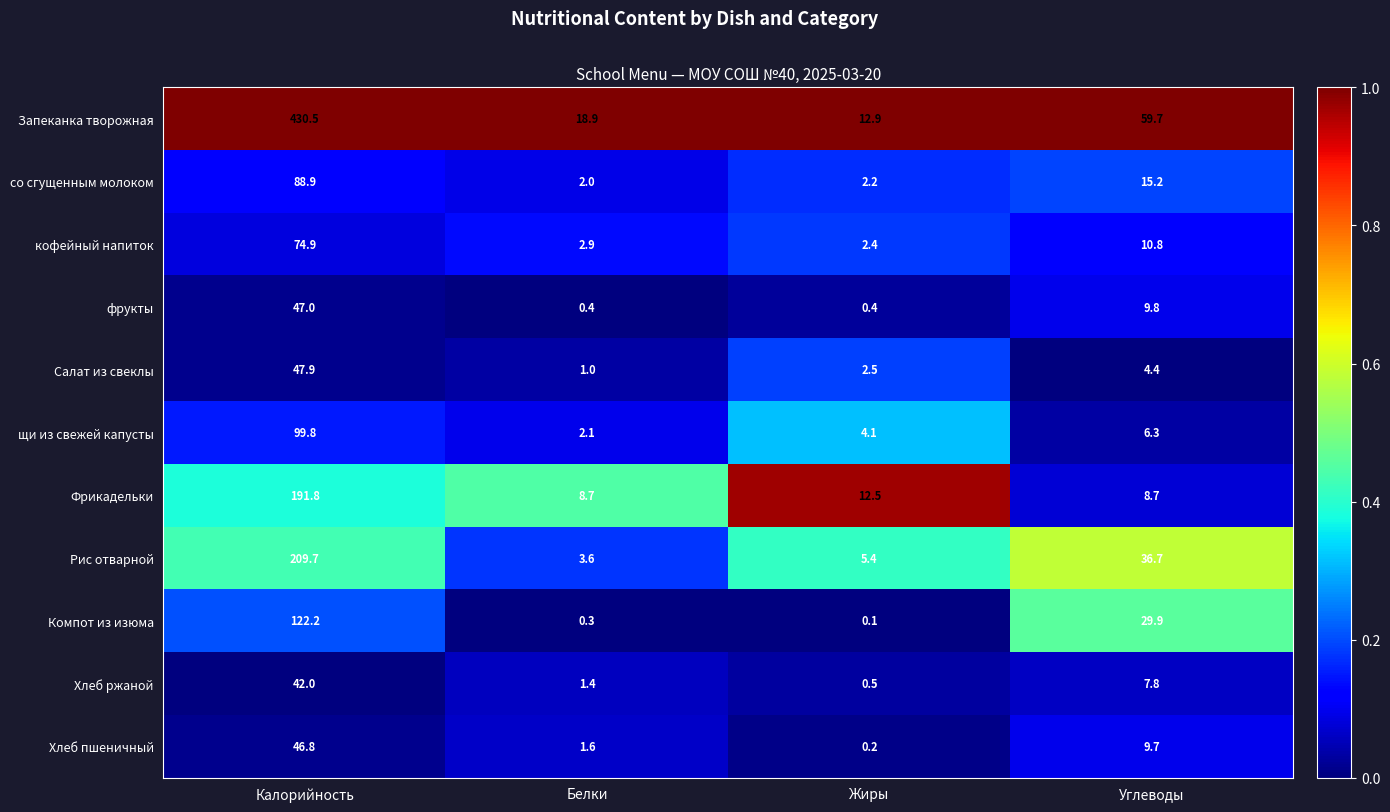

What is the total value across all series at Жиры?

43.2